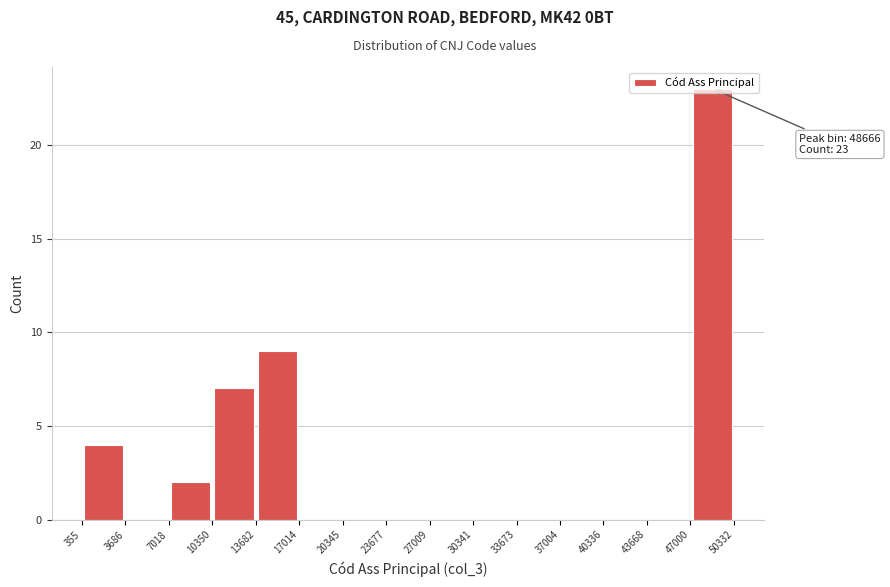

Over which range of the x-axis is the bar tallest?

47000 to 50332